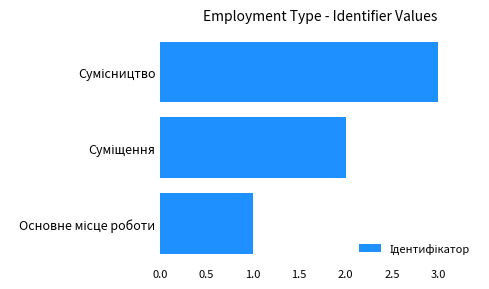

Count the values in the range 1 to 3.

3